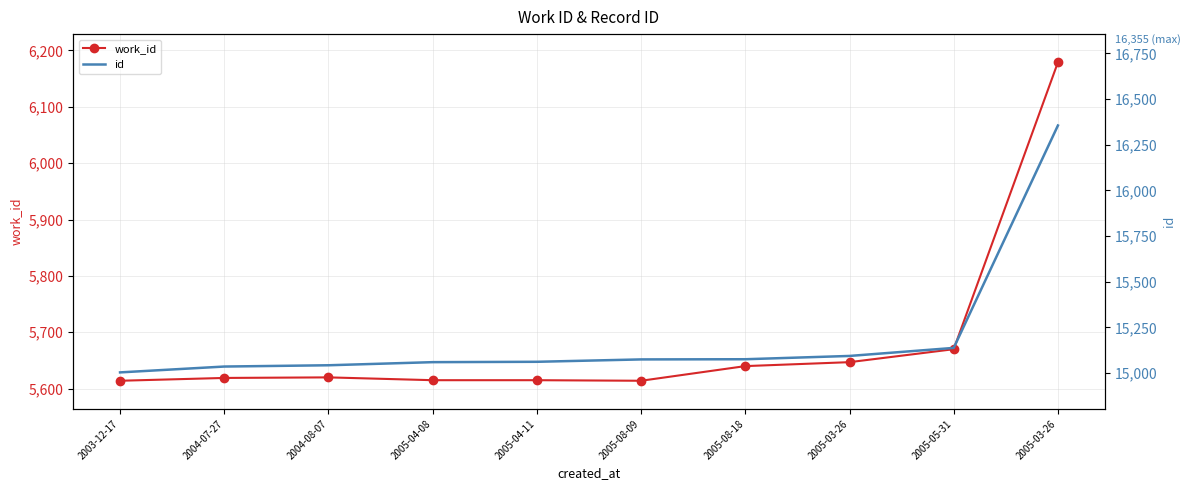

Reading left to right, transcribe all the data shown in this chart.

work_id: 2003-12-17=5614	2004-07-27=5619	2004-08-07=5620	2005-04-08=5615	2005-04-11=5615	2005-08-09=5614	2005-08-18=5640	2005-03-26=5647	2005-05-31=5670	2005-03-26=6179
id: 2003-12-17=15004	2004-07-27=15036	2004-08-07=15043	2005-04-08=15060	2005-04-11=15062	2005-08-09=15075	2005-08-18=15076	2005-03-26=15094	2005-05-31=15138	2005-03-26=16355